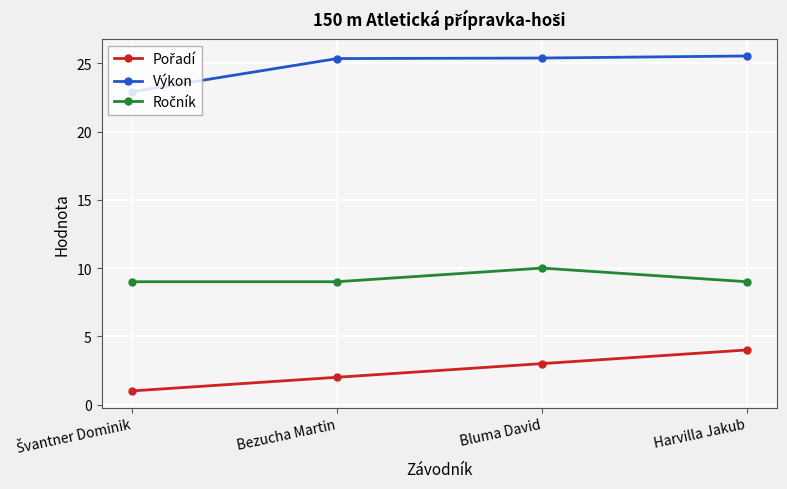

What is the total value across all series at Harvilla Jakub?

38.5